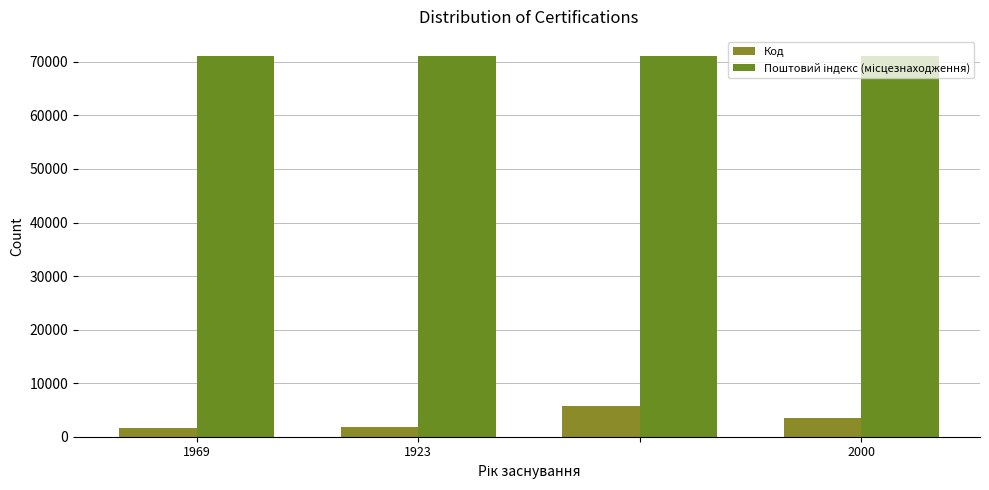

How many distinct data groups are displayed?

2